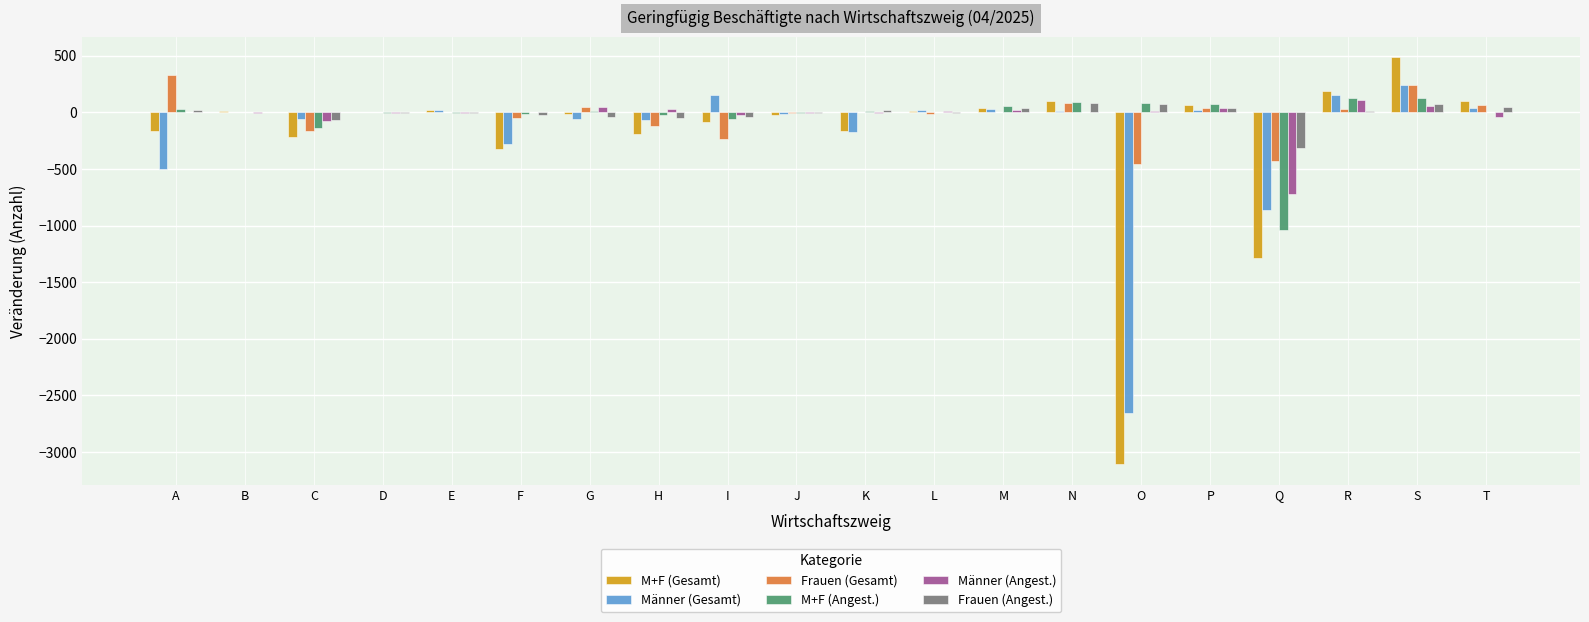

Count the number of data series in this chart.

6